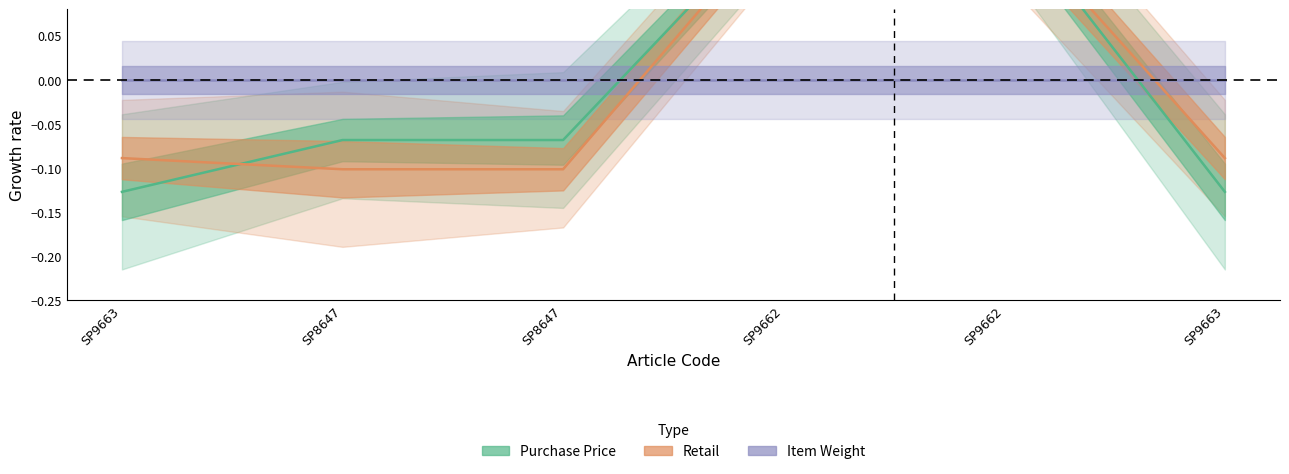

True or false: Retail has a value of -0.1 at SP9663.

True